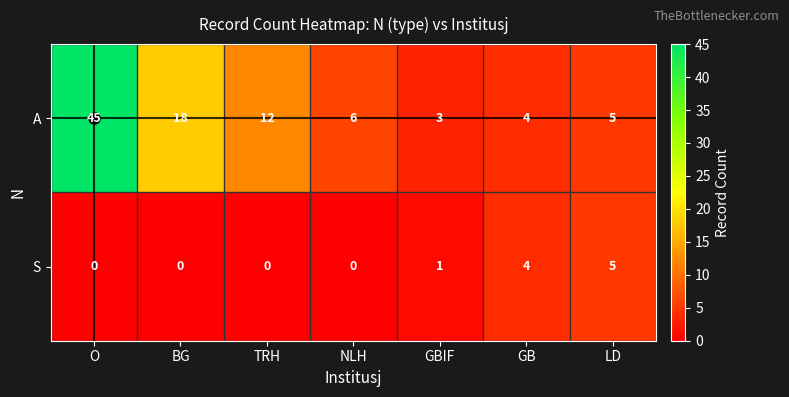

What is the difference between the highest and lowest values at NLH?

6